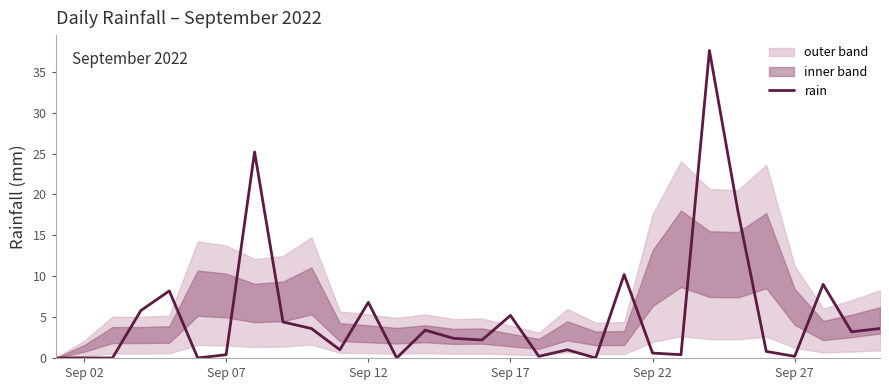

What is the difference between the maximum and second lowest values?

37.6